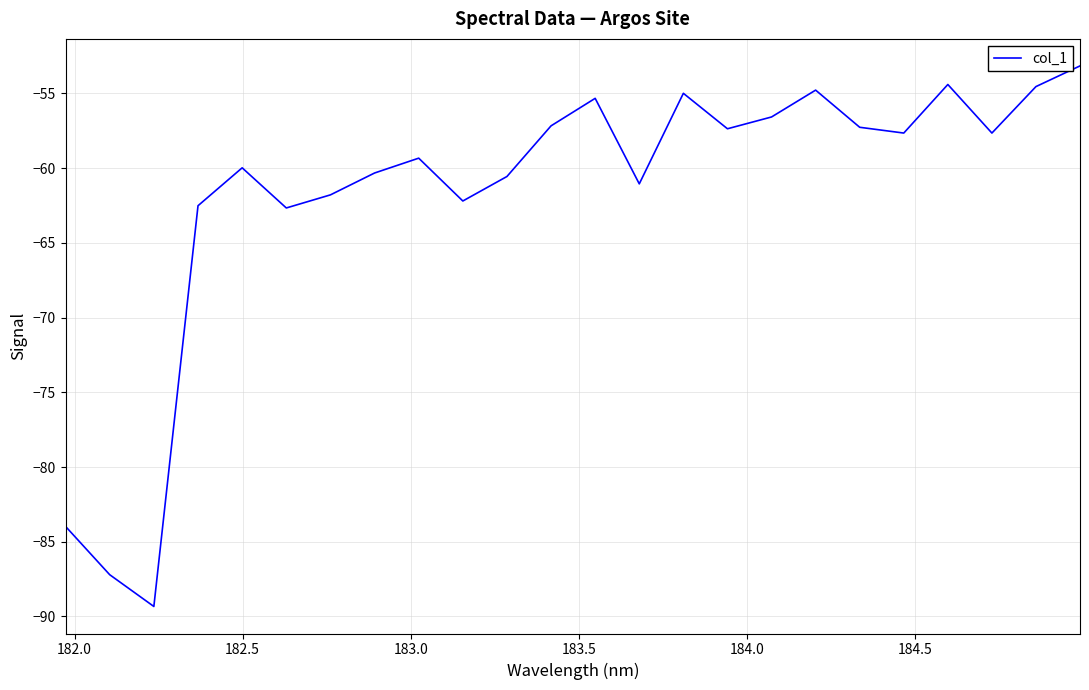

What is the greatest value displayed?

-53.2